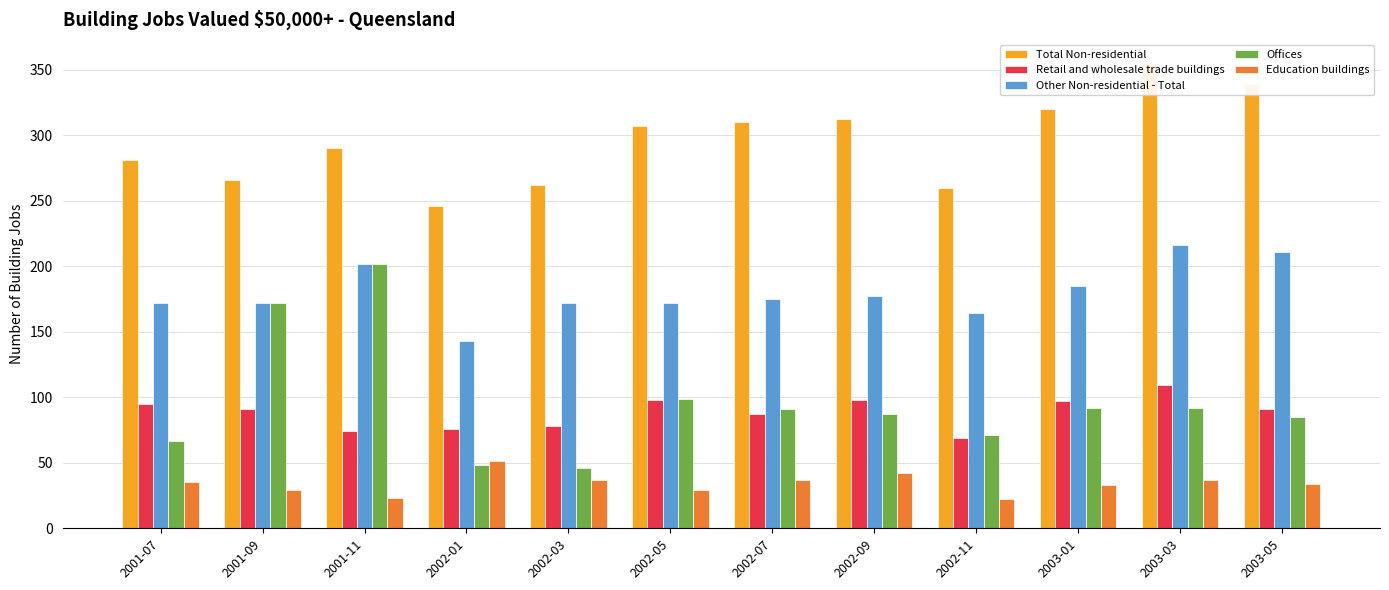

Which series has the widest spread of values?

Offices